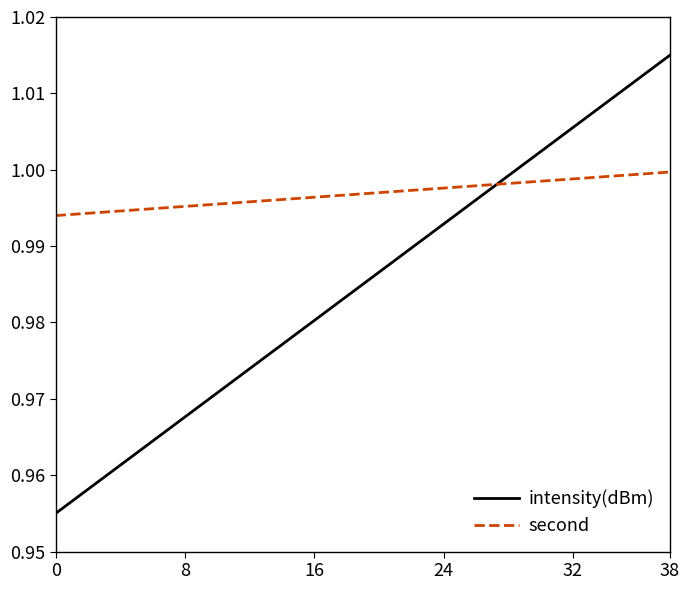

Which series has the largest total across all categories?

second